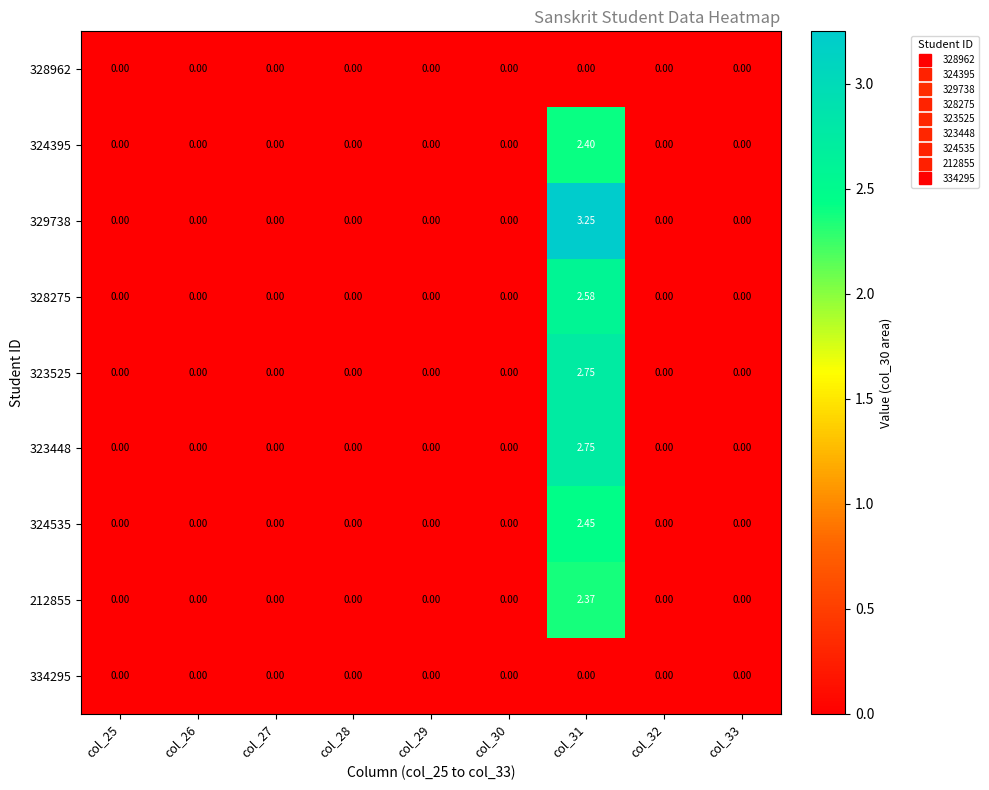

How many categories are shown in the chart?

9